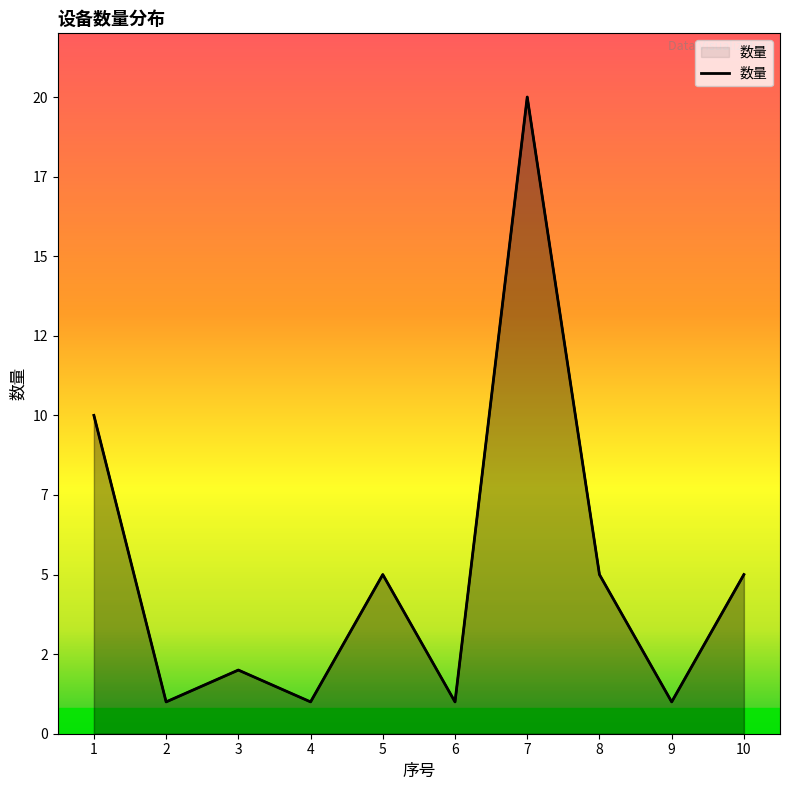

Which has a higher value, 4 or 10?

10